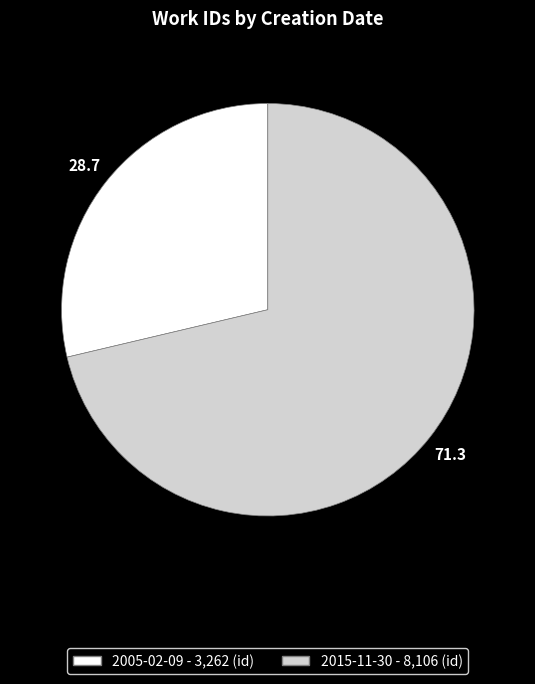

Which slice is the largest?

2015-11-30